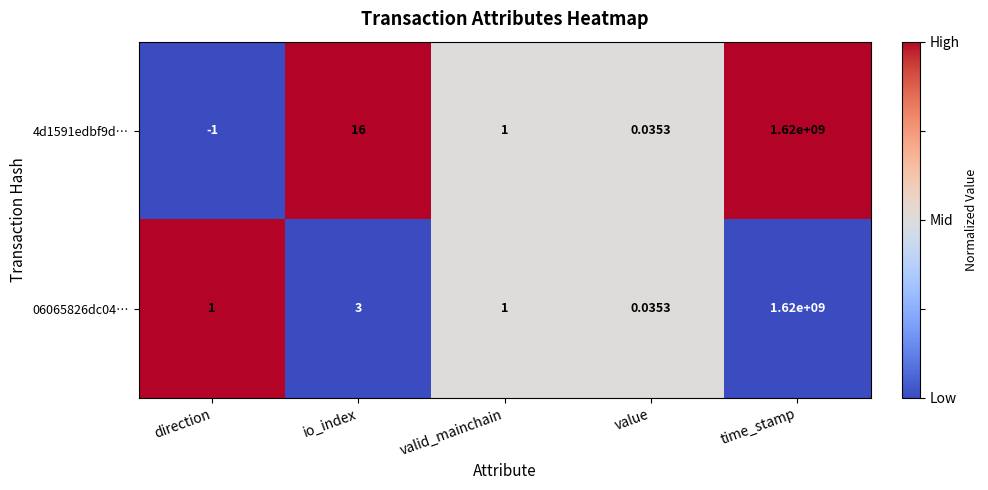

At how many categories does at least one series exceed 0?

5